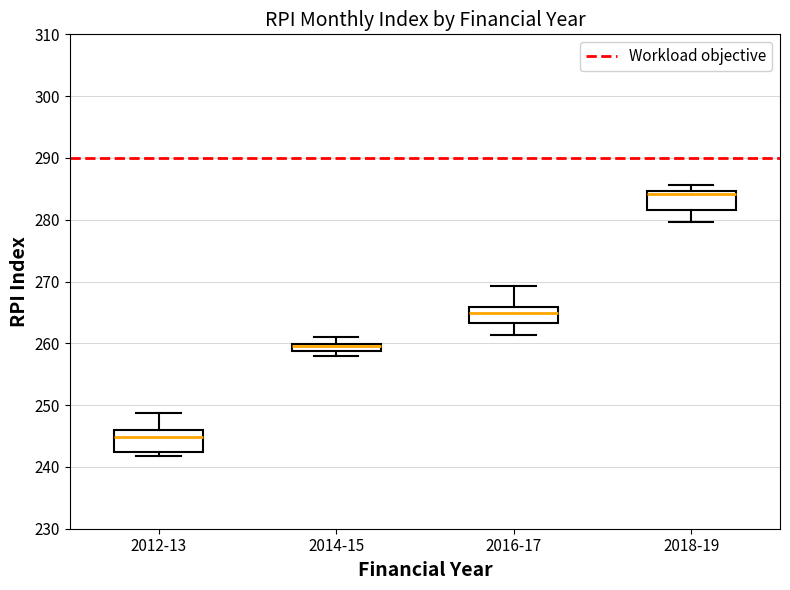

Where does the median line of the box for 2012-13 sit on the y-axis? The values are not printed on the chart, so give them approximately, as read against the axis.

245